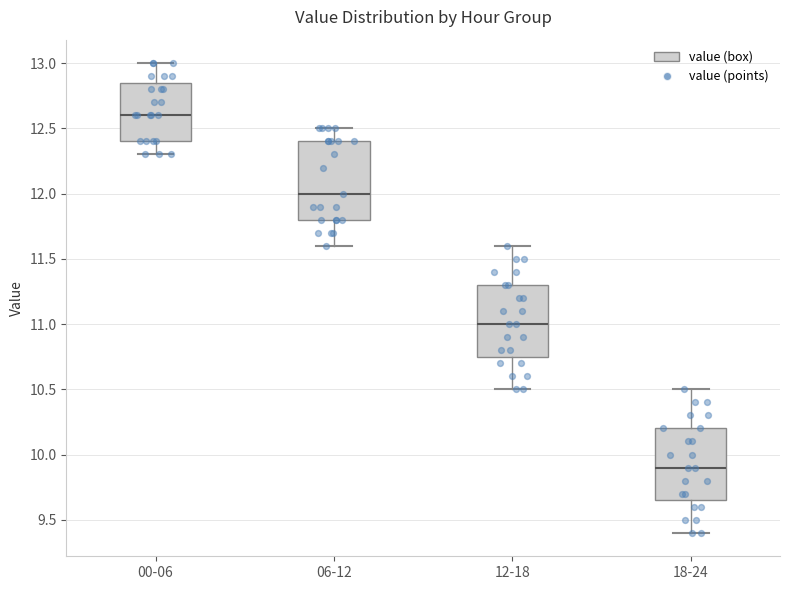

Where does the median line of the box for 12-18 sit on the y-axis? The values are not printed on the chart, so give them approximately, as read against the axis.

11.00